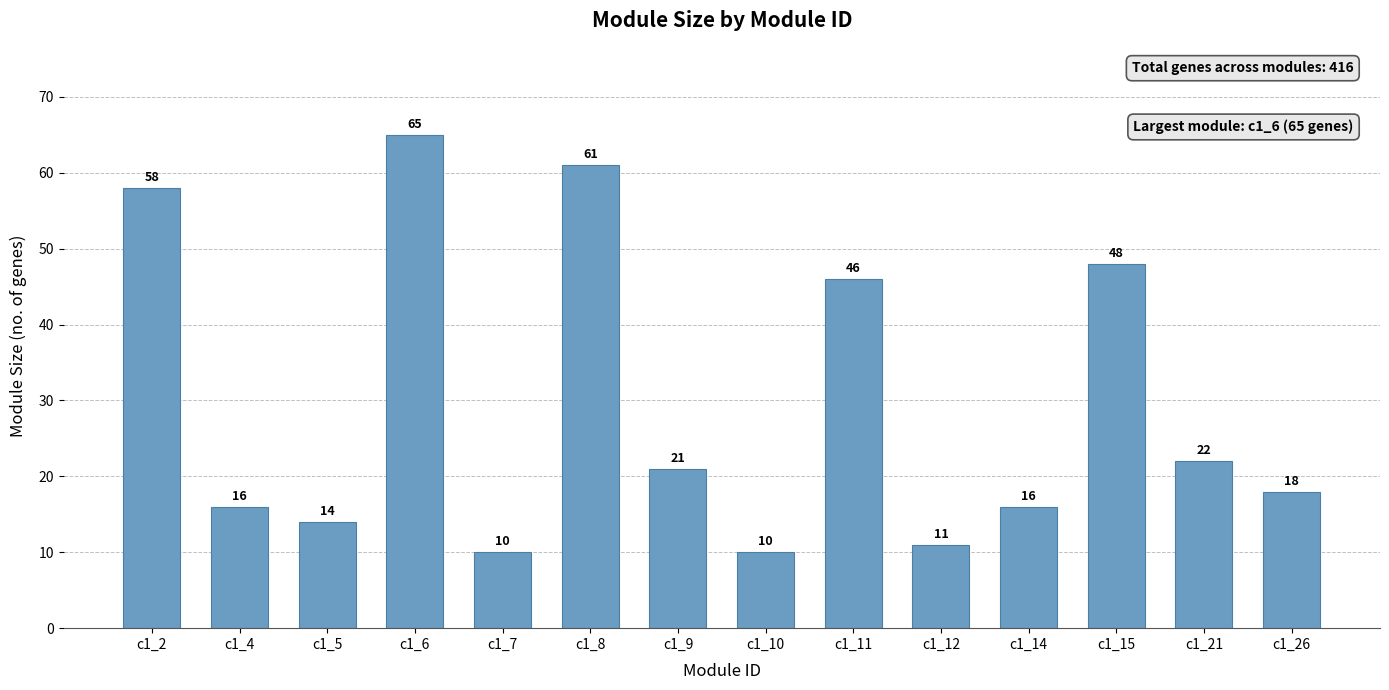

What is the value of the 2nd bar from the left?

16